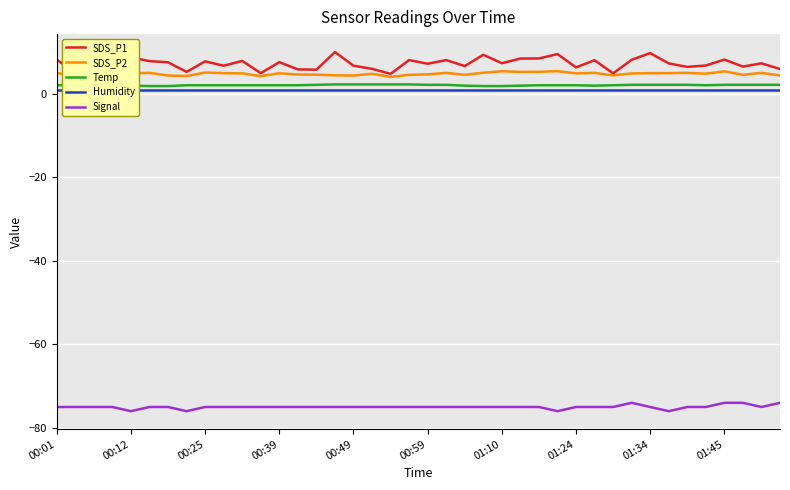

Is it true that SDS_P1 equals 9.8 at 01:34?

True